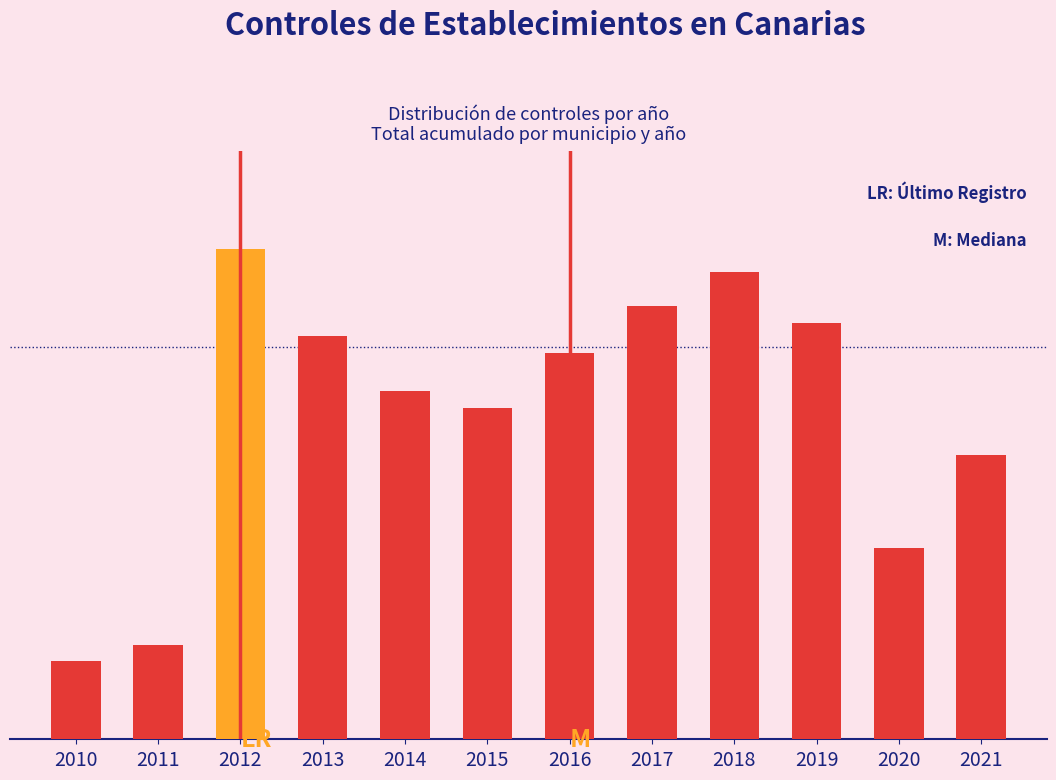

Does the chart contain any negative values?

No